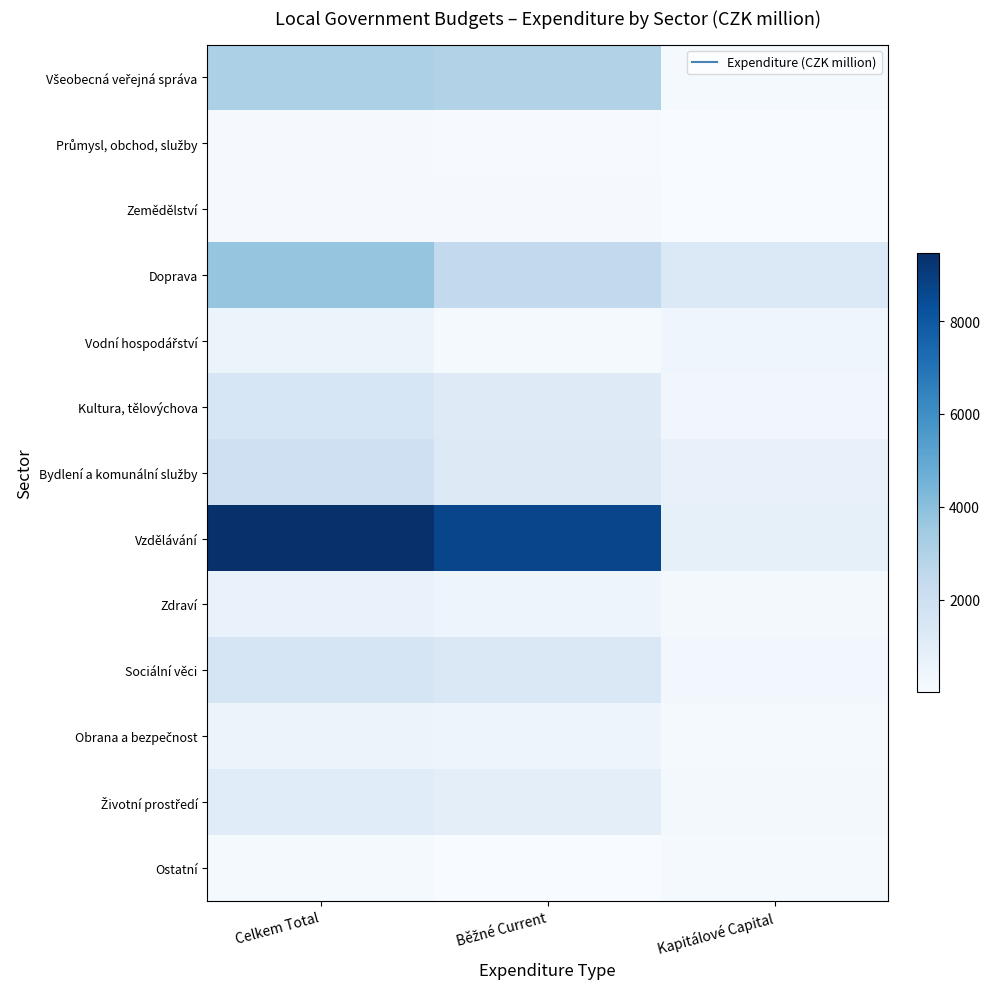

At which category is the sum across all series the highest?

Celkem Total